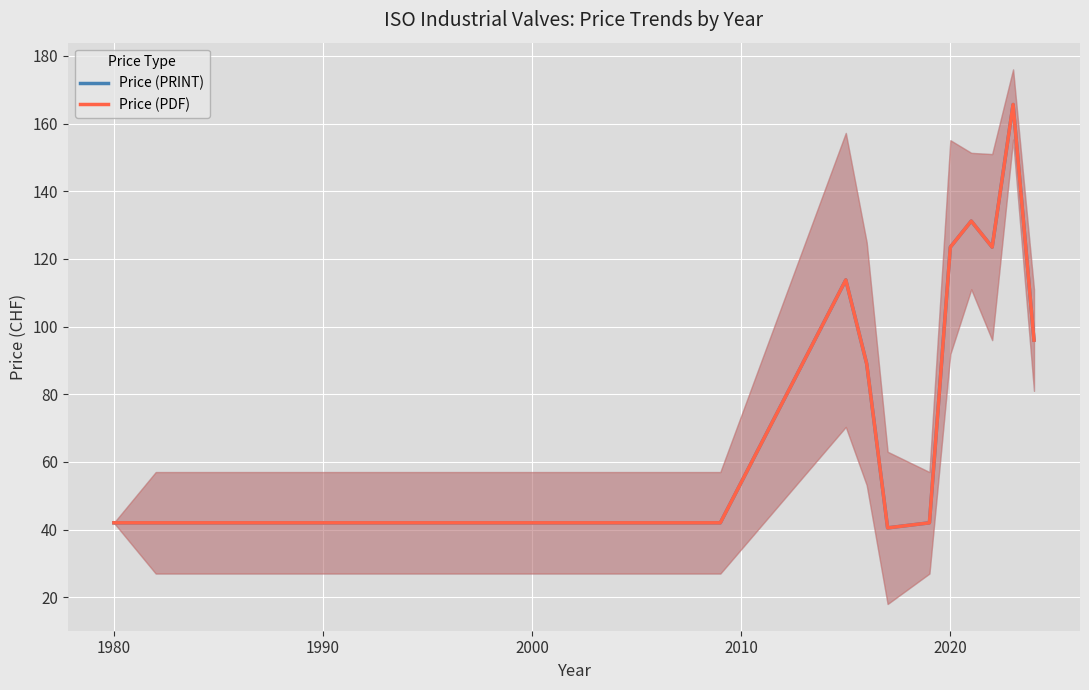

List the series in order of their peak value, lowest first.

Price (PRINT), Price (PDF)